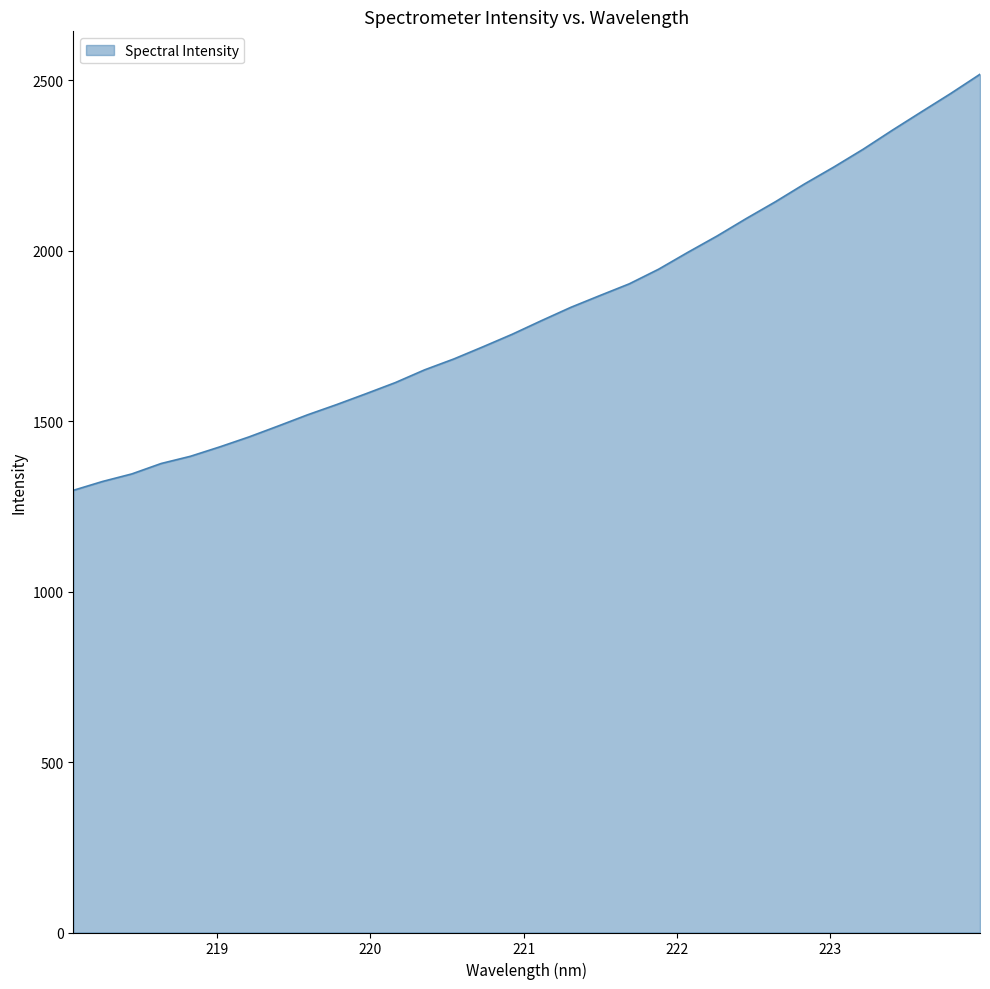

What is the greatest value displayed?

2518.1